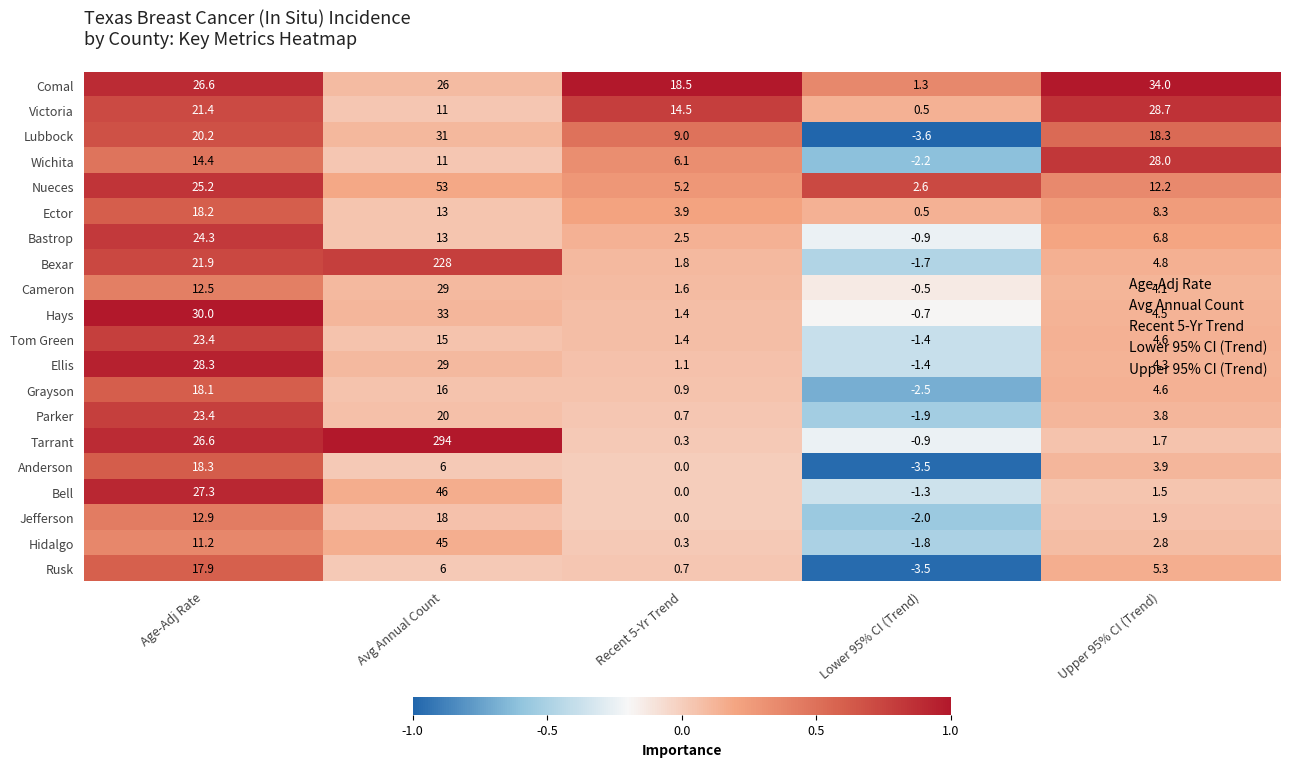

Which category has the highest value across all series?

Avg Annual Count